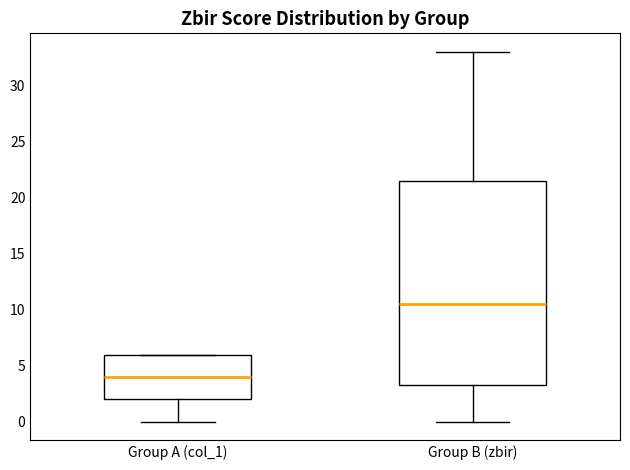

Reading left to right, transcribe this box plot: for each box, give where its median line is, the range the box spans, and where its two whiskers end, as read against the y-axis. The values are not printed on the chart, so give them approximately, as read against the axis.

Group A (col_1): median 4.0, box 2.0 to 6.0, whiskers 0.0 to 6.0
Group B (zbir): median 10.5, box 3.5 to 21.5, whiskers 0.0 to 33.0